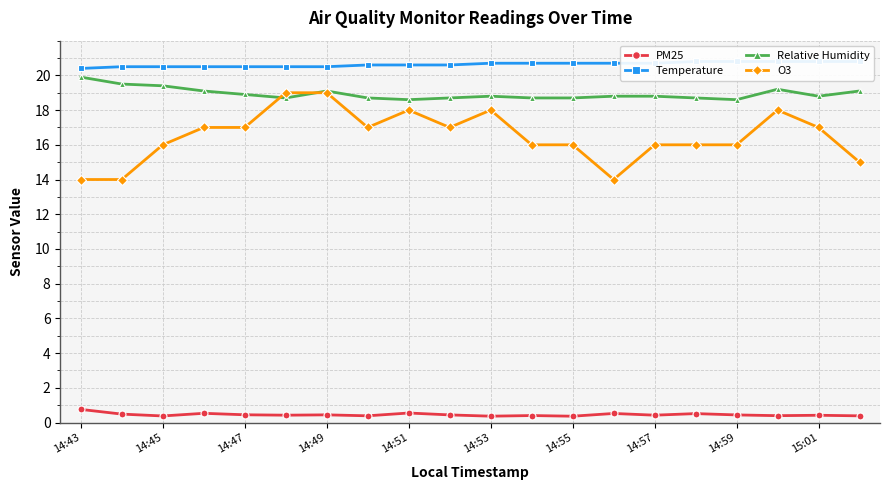

True or false: Relative Humidity has a value of 18.8 at 14:57.

True